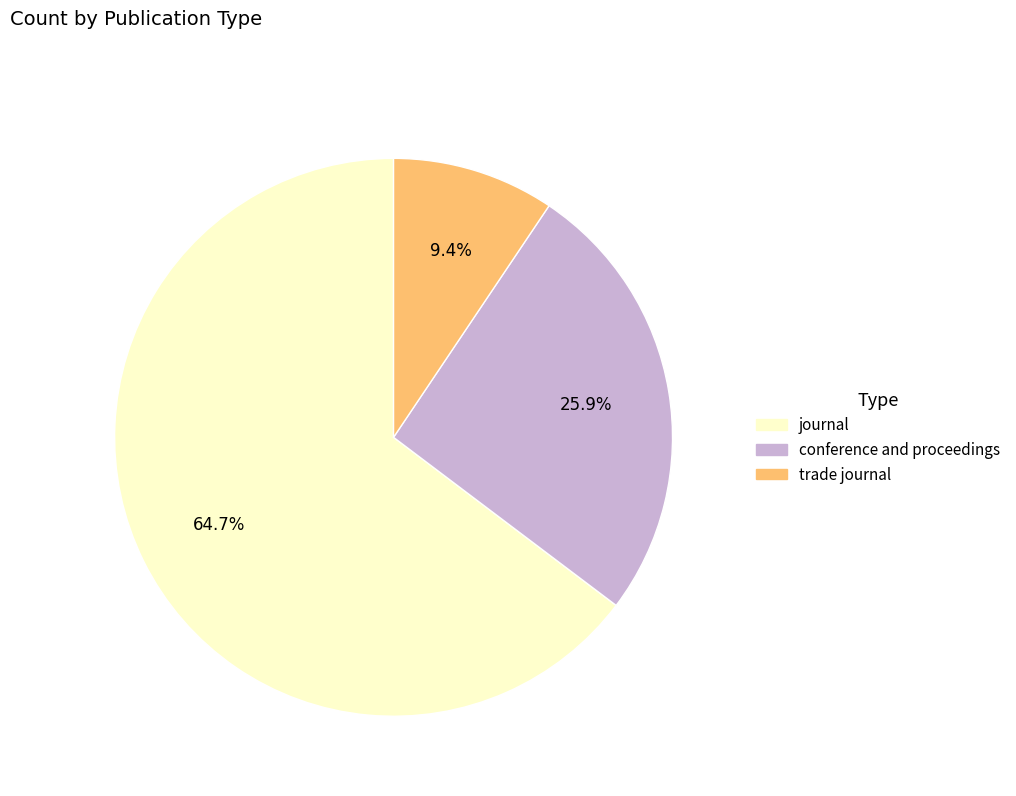

What percentage do trade journal and conference and proceedings together represent?

35.3%